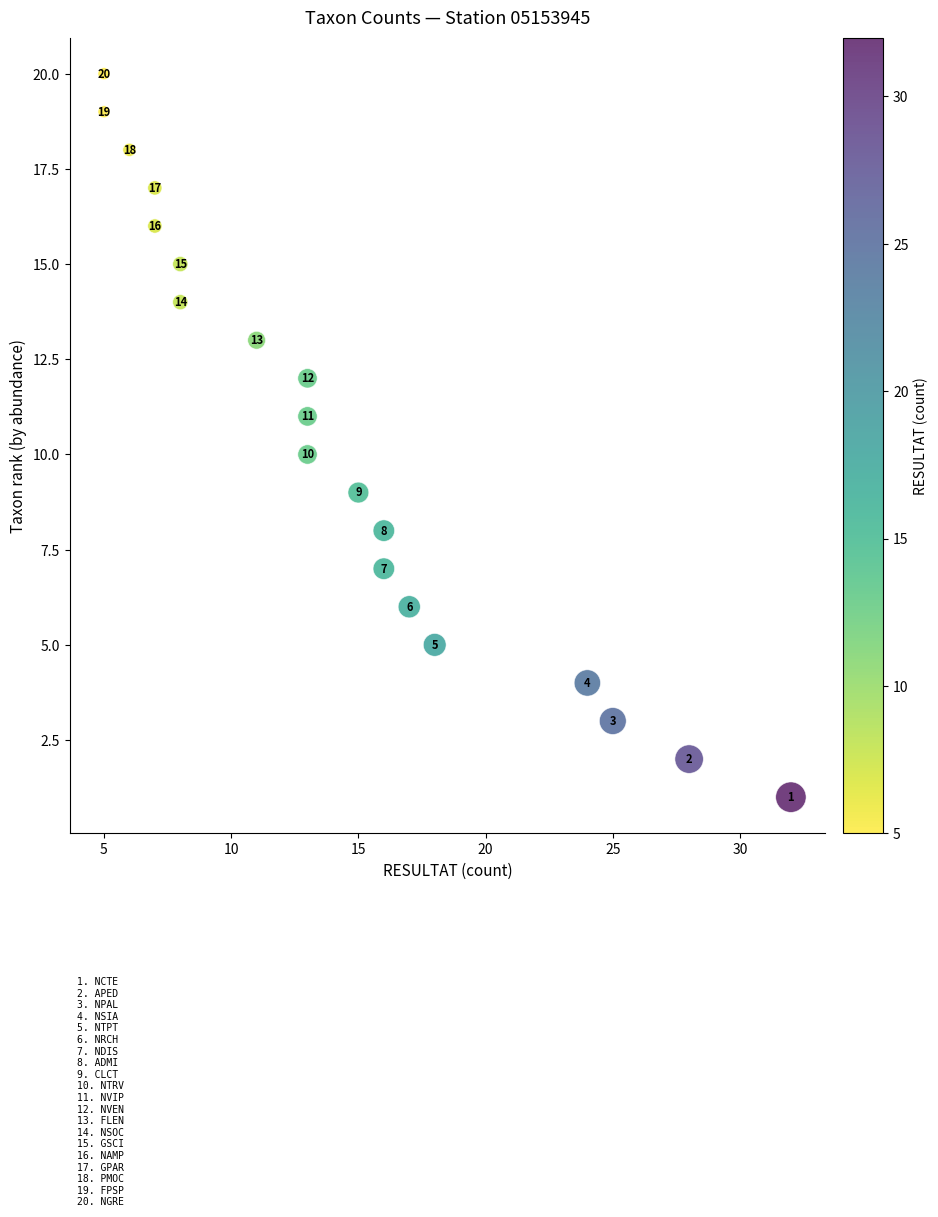

What Y value in the scatter plot is closest to 10?

10